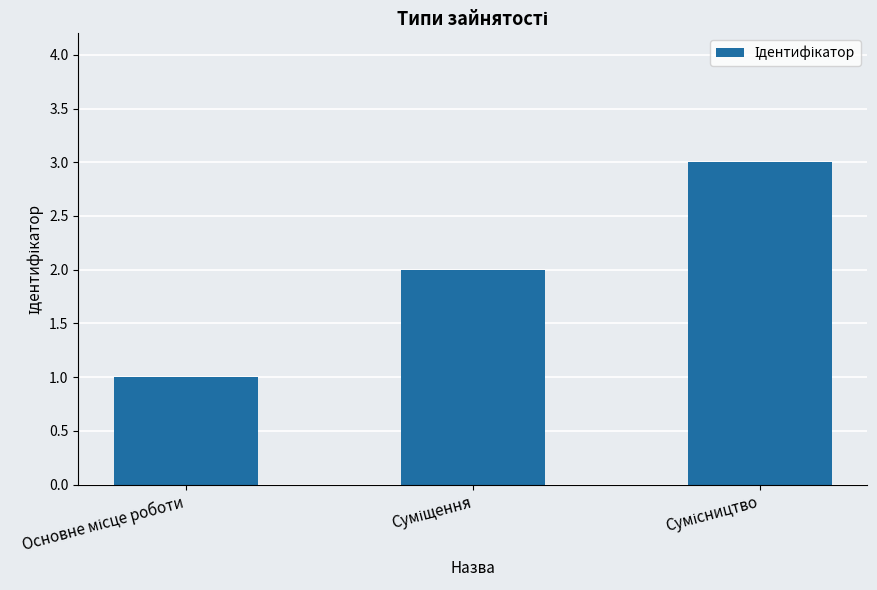

What is the sum of all values?

6